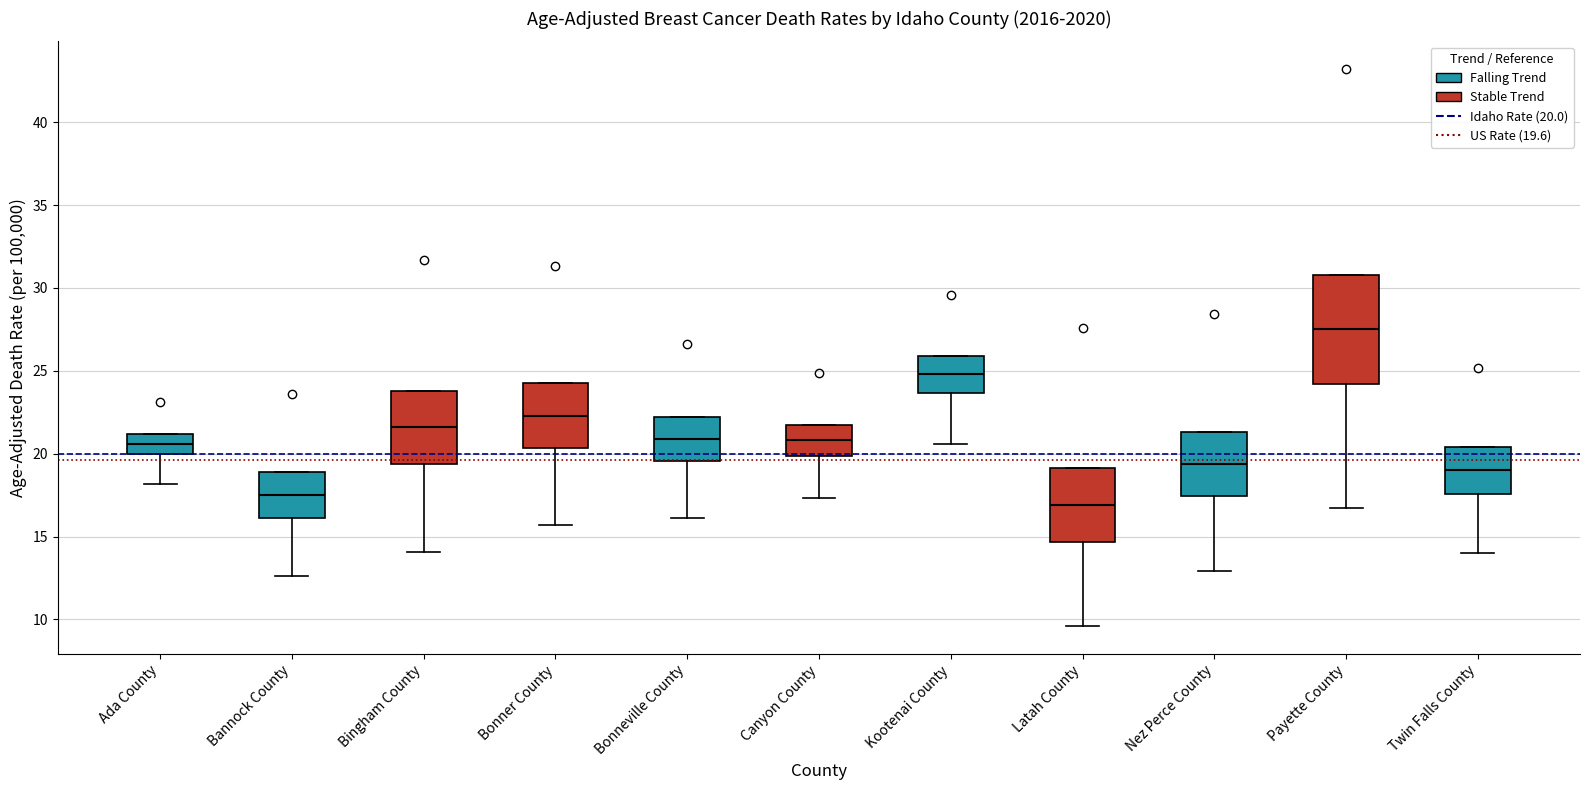

Where is the lower edge of the box for Bannock County on the y-axis? The values are not printed on the chart, so give them approximately, as read against the axis.

16.0